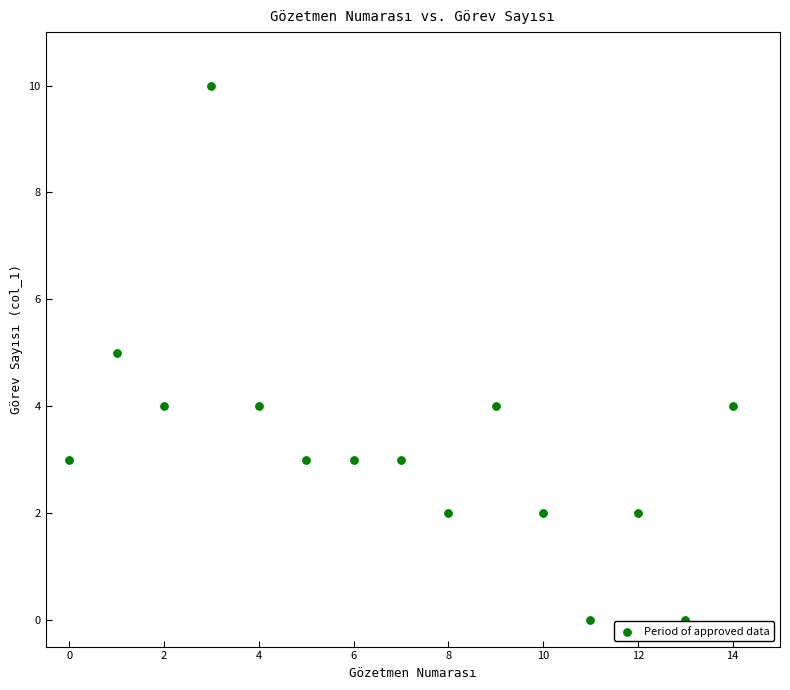

What is the range of Y values (max minus min)?

10